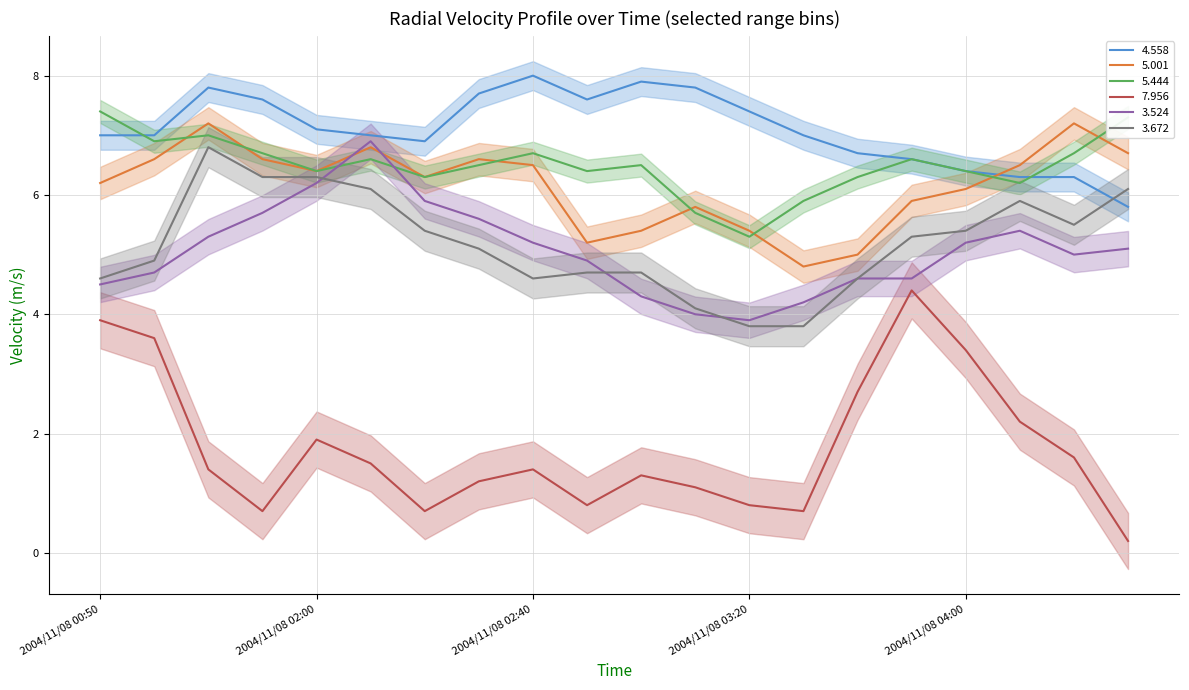

Rank the series at 2004/11/08 03:20 from lowest to highest value.

7.956, 3.672, 3.524, 5.444, 5.001, 4.558